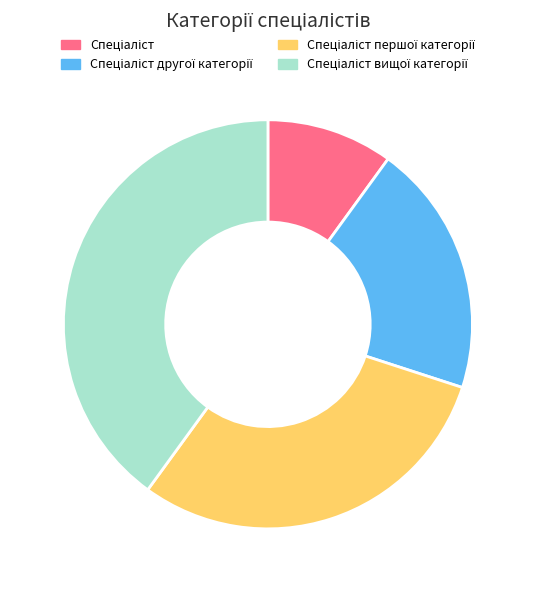

Does any single category account for the majority?

No